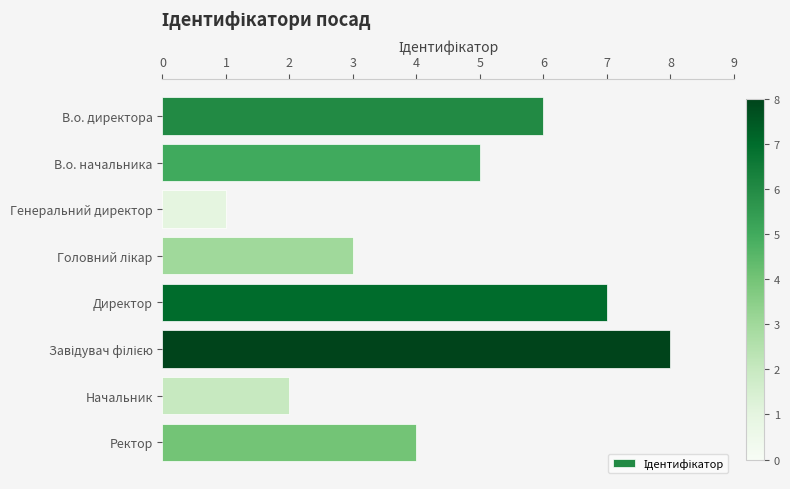

What is the sum of all values?

36